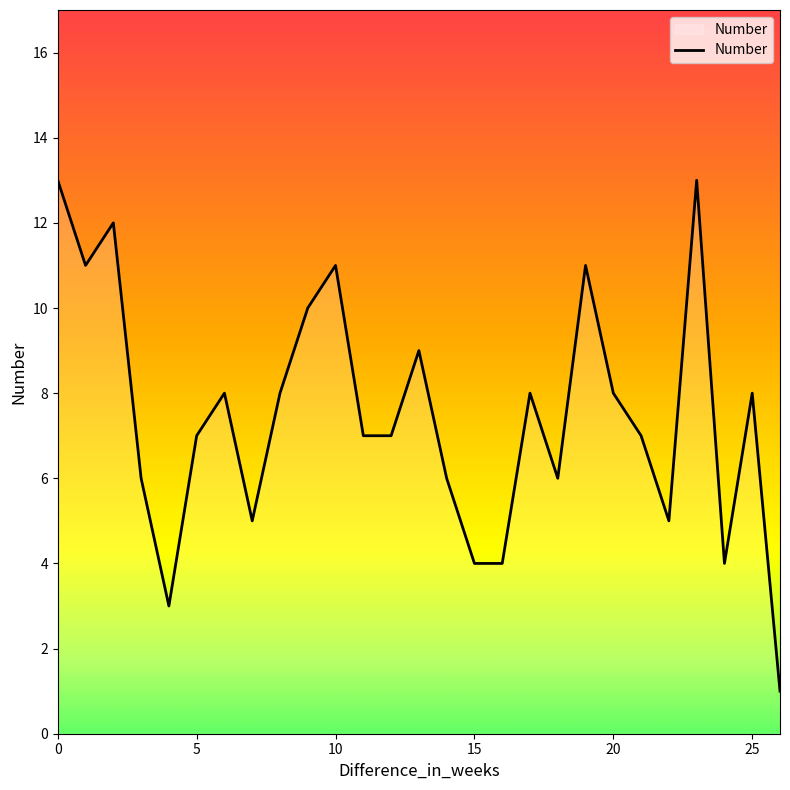

What is the sum of all values?

202